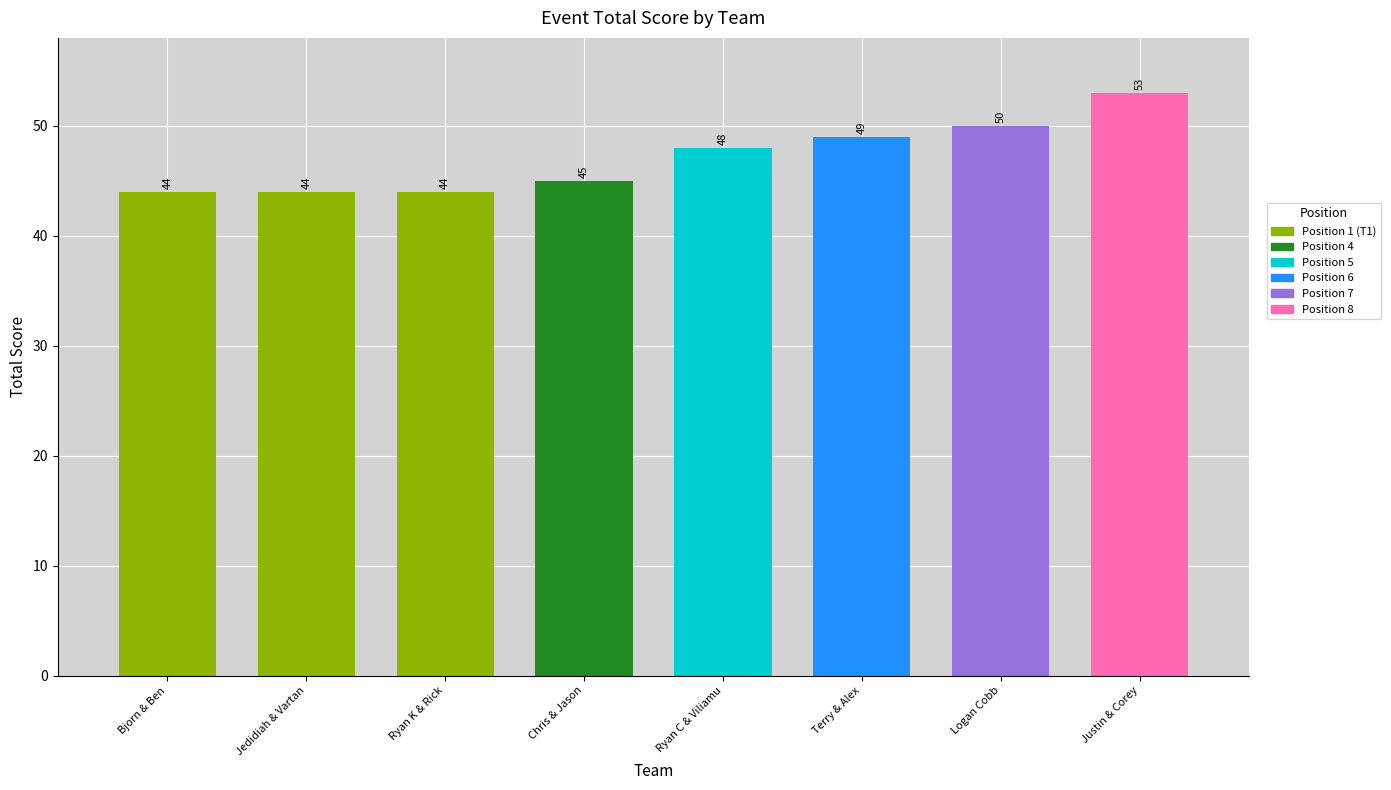

Where is the data nearest to the value 48?

Ryan C & Viliamu